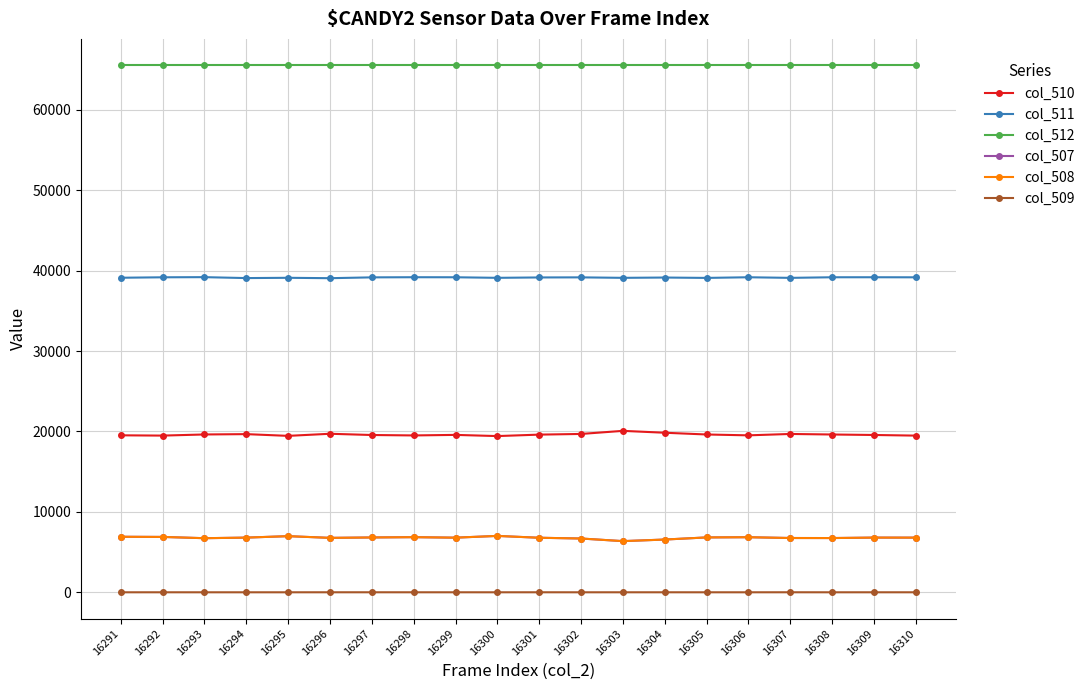

What is the value of the col_511 point at the 14th from the left?

39137